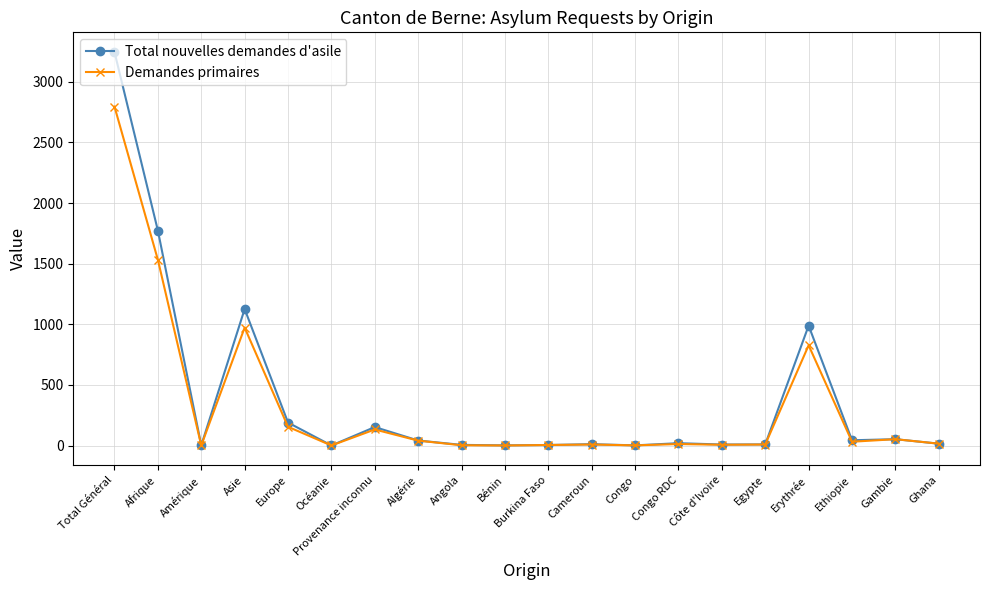

Is the value of Total nouvelles demandes d'asile at Afrique greater than the value of Demandes primaires at Algérie?

Yes